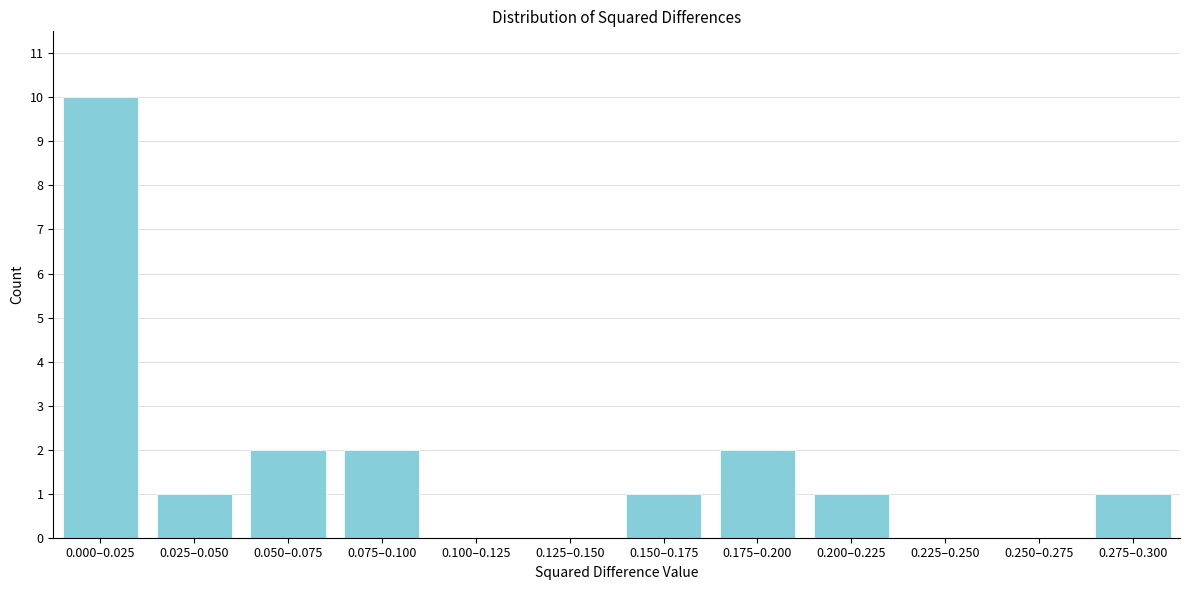

Reading right to left, transcribe all the data shown in this chart.

0.275–0.300=1	0.250–0.275=0	0.225–0.250=0	0.200–0.225=1	0.175–0.200=2	0.150–0.175=1	0.125–0.150=0	0.100–0.125=0	0.075–0.100=2	0.050–0.075=2	0.025–0.050=1	0.000–0.025=10